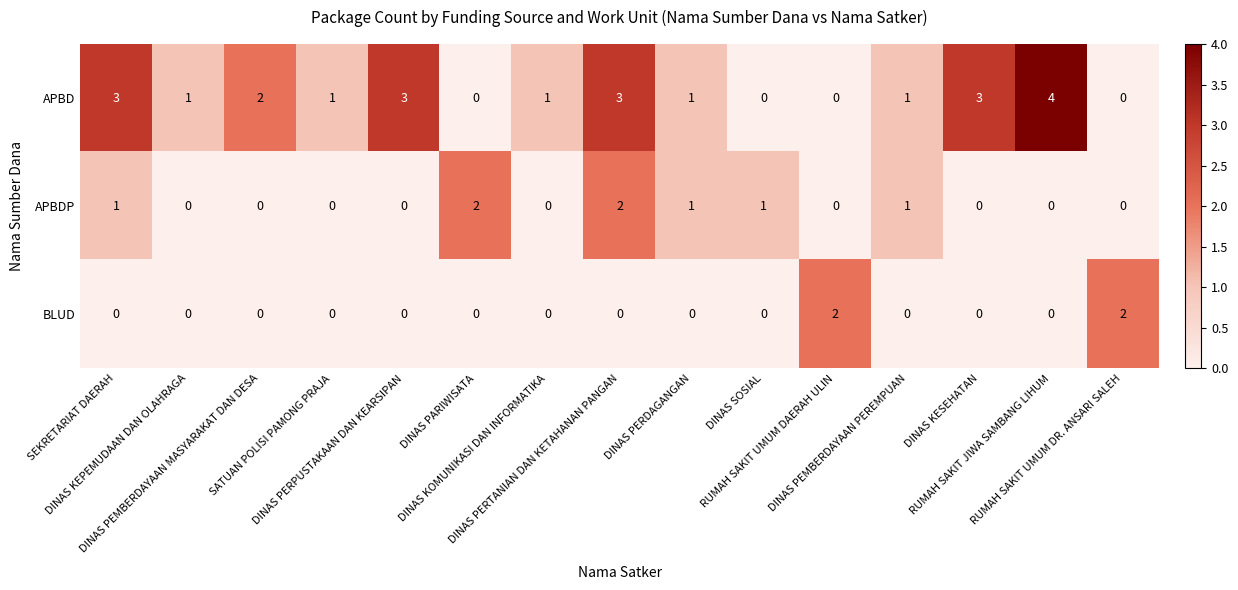

How many APBD values are between 0 and 3?

14